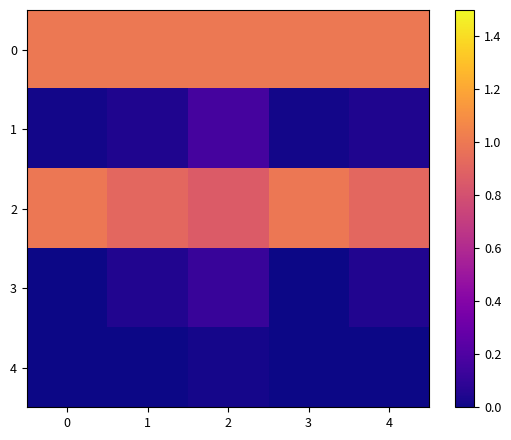

Reading left to right, list all the values displayed in this chart.

0: 0=1.0	1=1.0	2=1.0	3=1.0	4=1.0
1: 0=0.0	1=0.0	2=0.2	3=0.0	4=0.0
2: 0=1.0	1=0.9	2=0.9	3=1.0	4=0.9
3: 0=0.0	1=0.0	2=0.1	3=0.0	4=0.0
4: 0=0.0	1=0.0	2=0.0	3=0.0	4=0.0